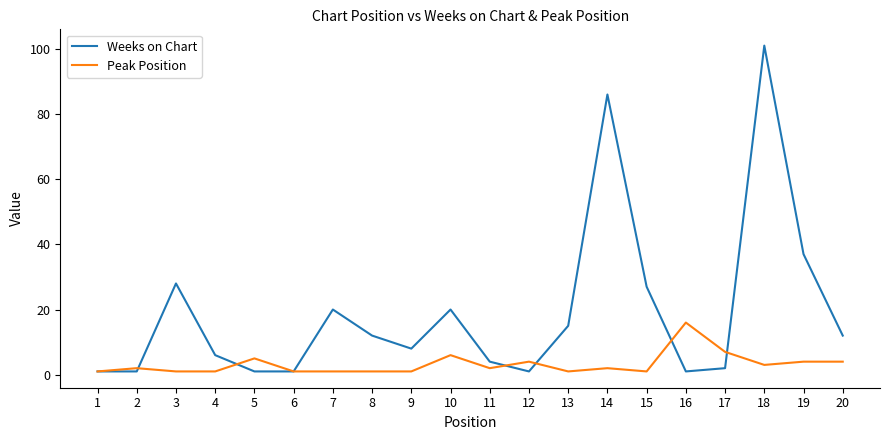

After their last crossing, which series has the higher values: Peak Position or Weeks on Chart?

Weeks on Chart